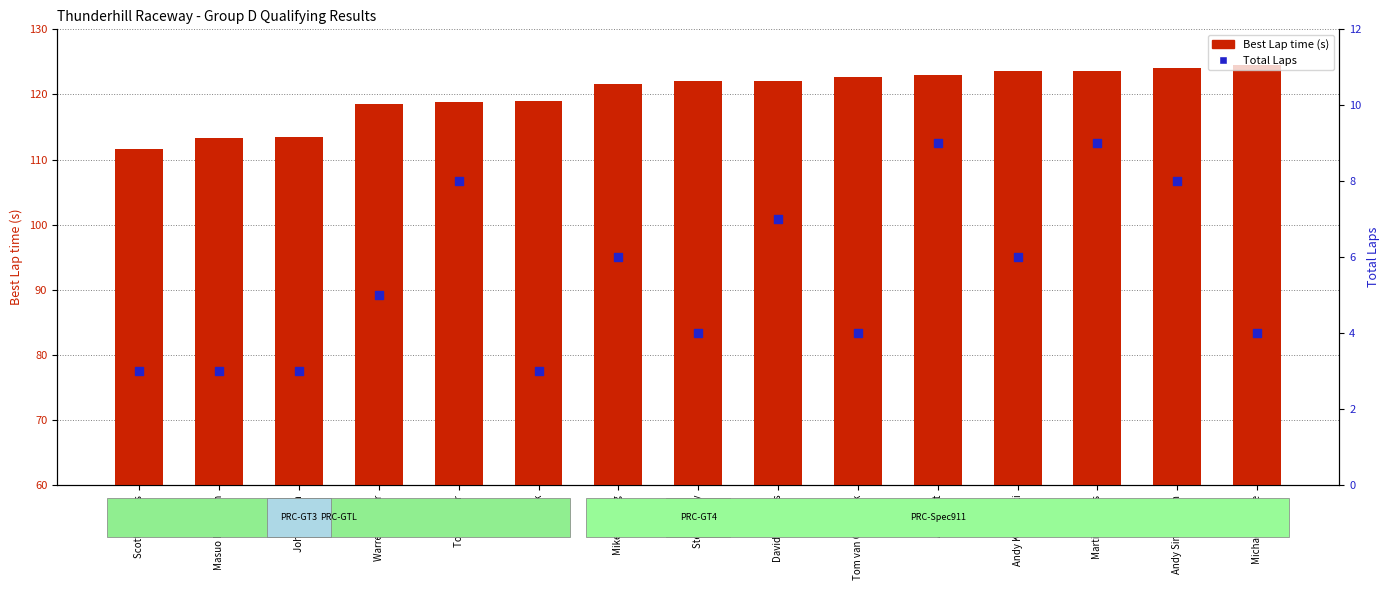

What is the total value across all series at Andy Simpkinson?

132.1